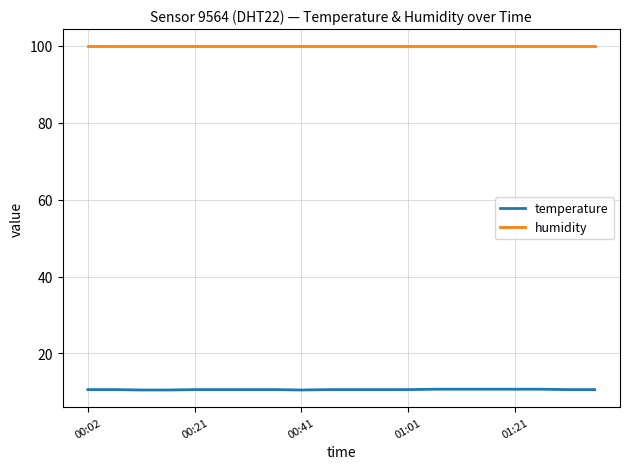

Which series has the largest total across all categories?

humidity